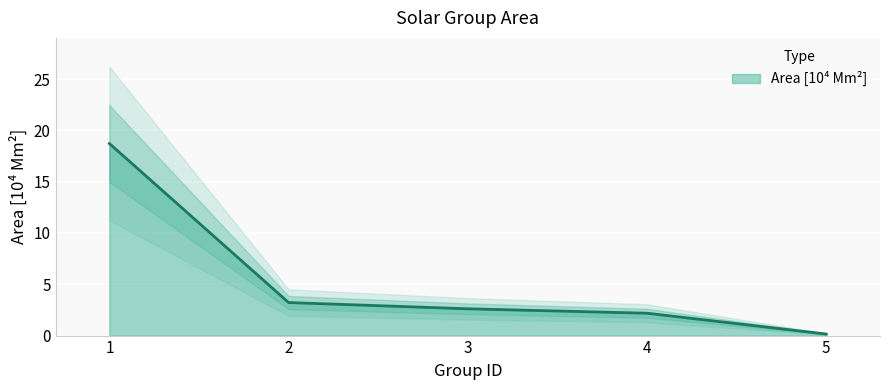

True or false: the data has more than 1 interior local peaks.

False